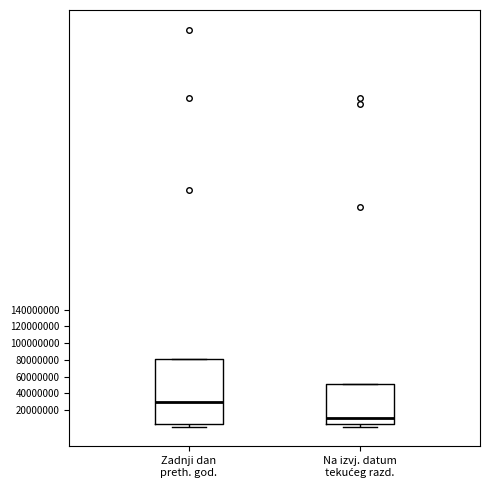

Comparing the boxes themselves (not the whiskers), which one is the tallest?

Zadnji dan preth. god.